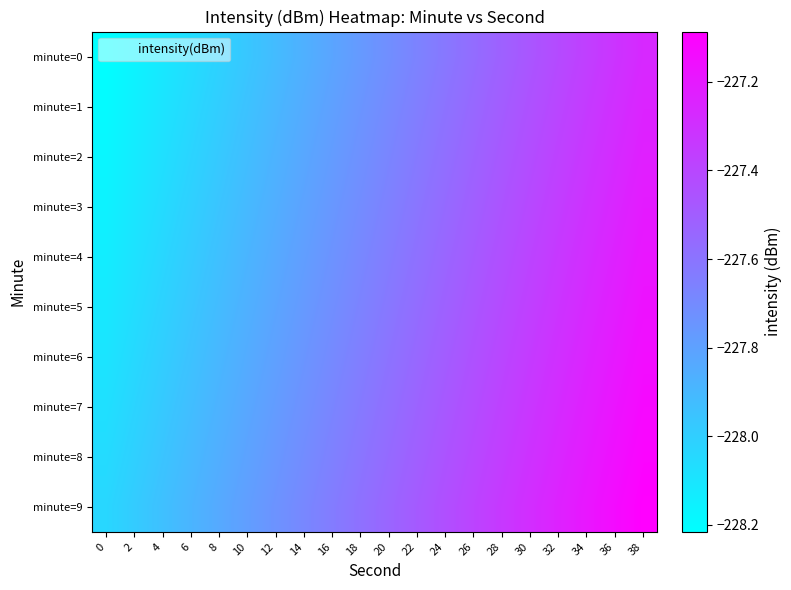

Reading left to right, list all the values displayed in this chart.

minute=0: 0=-228.2	2=-228.2	4=-228.1	6=-228.1	8=-228.0	10=-228.0	12=-227.9	14=-227.9	16=-227.8	18=-227.8	20=-227.7	22=-227.7	24=-227.6	26=-227.6	28=-227.5	30=-227.5	32=-227.4	34=-227.4	36=-227.3	38=-227.3
minute=1: 0=-228.2	2=-228.1	4=-228.1	6=-228.0	8=-228.0	10=-227.9	12=-227.9	14=-227.8	16=-227.8	18=-227.7	20=-227.7	22=-227.6	24=-227.6	26=-227.5	28=-227.5	30=-227.4	32=-227.4	34=-227.3	36=-227.3	38=-227.2
minute=2: 0=-228.2	2=-228.1	4=-228.1	6=-228.0	8=-228.0	10=-227.9	12=-227.9	14=-227.8	16=-227.8	18=-227.7	20=-227.7	22=-227.6	24=-227.6	26=-227.5	28=-227.5	30=-227.4	32=-227.4	34=-227.3	36=-227.3	38=-227.2
minute=3: 0=-228.2	2=-228.1	4=-228.1	6=-228.0	8=-228.0	10=-227.9	12=-227.9	14=-227.8	16=-227.8	18=-227.7	20=-227.7	22=-227.6	24=-227.6	26=-227.5	28=-227.5	30=-227.4	32=-227.4	34=-227.3	36=-227.3	38=-227.2
minute=4: 0=-228.1	2=-228.1	4=-228.0	6=-228.0	8=-227.9	10=-227.9	12=-227.8	14=-227.8	16=-227.7	18=-227.7	20=-227.6	22=-227.6	24=-227.5	26=-227.5	28=-227.4	30=-227.4	32=-227.3	34=-227.3	36=-227.2	38=-227.2
minute=5: 0=-228.1	2=-228.1	4=-228.0	6=-228.0	8=-227.9	10=-227.9	12=-227.8	14=-227.8	16=-227.7	18=-227.7	20=-227.6	22=-227.6	24=-227.5	26=-227.5	28=-227.4	30=-227.4	32=-227.3	34=-227.3	36=-227.2	38=-227.2
minute=6: 0=-228.1	2=-228.0	4=-228.0	6=-227.9	8=-227.9	10=-227.8	12=-227.8	14=-227.7	16=-227.7	18=-227.6	20=-227.6	22=-227.5	24=-227.5	26=-227.4	28=-227.4	30=-227.3	32=-227.3	34=-227.2	36=-227.2	38=-227.1
minute=7: 0=-228.1	2=-228.0	4=-228.0	6=-227.9	8=-227.9	10=-227.8	12=-227.8	14=-227.7	16=-227.7	18=-227.6	20=-227.6	22=-227.5	24=-227.5	26=-227.4	28=-227.4	30=-227.3	32=-227.3	34=-227.2	36=-227.2	38=-227.1
minute=8: 0=-228.1	2=-228.0	4=-228.0	6=-227.9	8=-227.9	10=-227.8	12=-227.8	14=-227.7	16=-227.7	18=-227.6	20=-227.6	22=-227.5	24=-227.5	26=-227.4	28=-227.4	30=-227.3	32=-227.3	34=-227.2	36=-227.2	38=-227.1
minute=9: 0=-228.0	2=-228.0	4=-227.9	6=-227.9	8=-227.8	10=-227.8	12=-227.7	14=-227.7	16=-227.6	18=-227.6	20=-227.5	22=-227.5	24=-227.4	26=-227.4	28=-227.3	30=-227.3	32=-227.2	34=-227.2	36=-227.1	38=-227.1